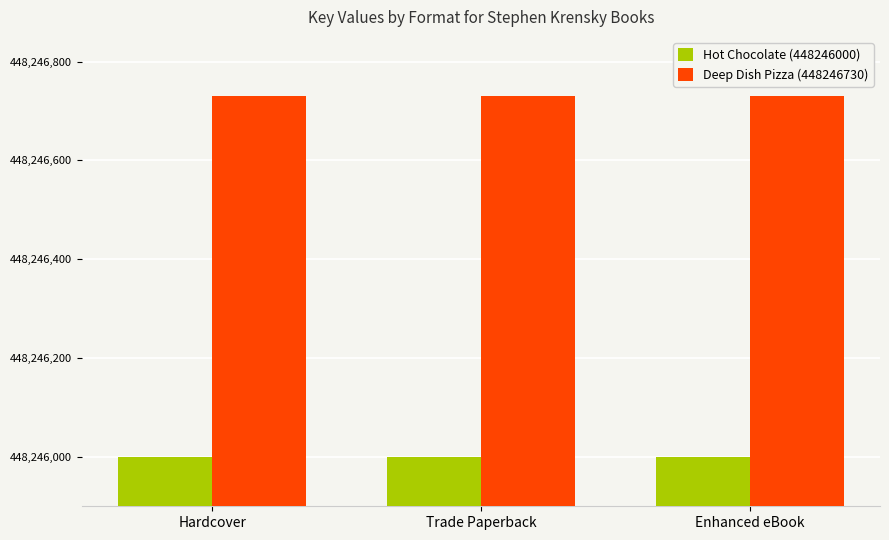

How many bars are there in each group?

2